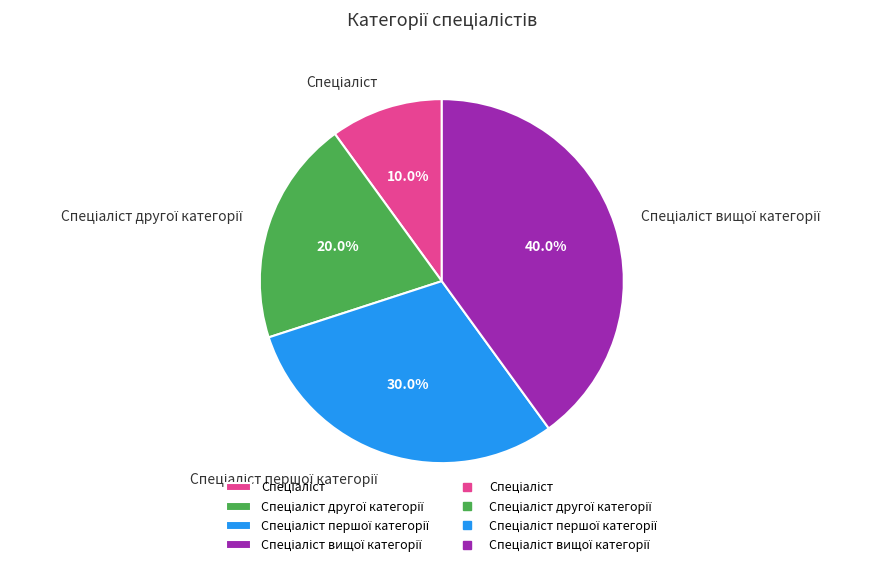

Does any single category account for the majority?

No